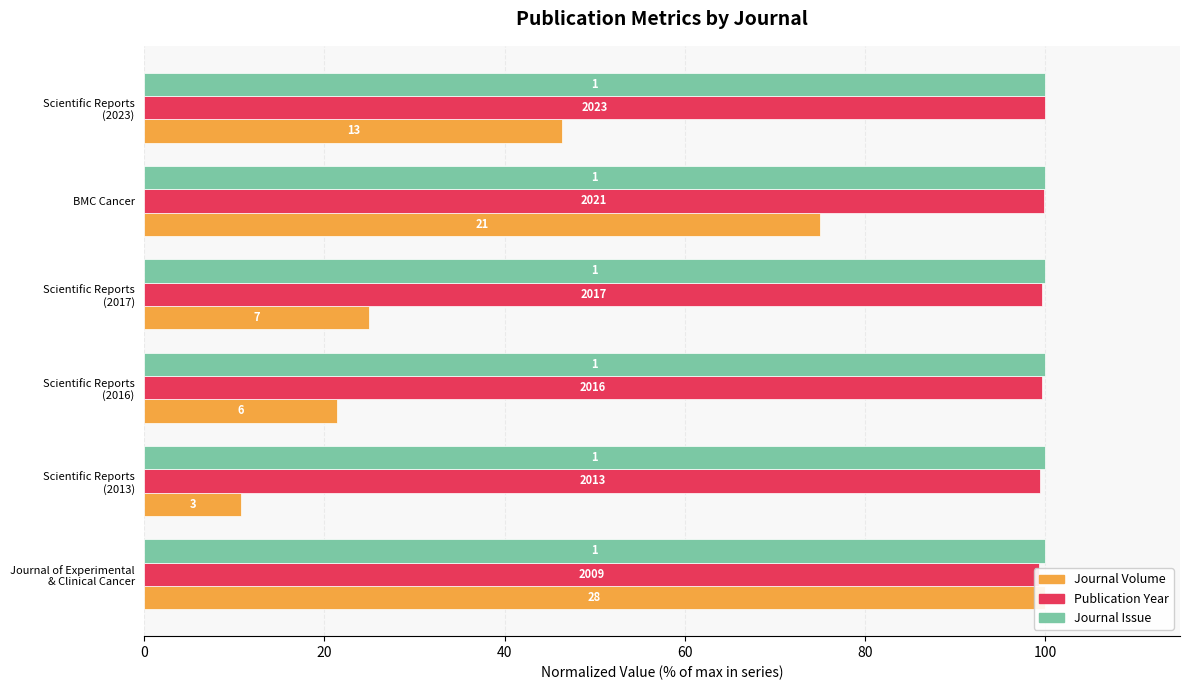

List the series in order of their overall mean, highest first.

Publication Year, Journal Volume, Journal Issue